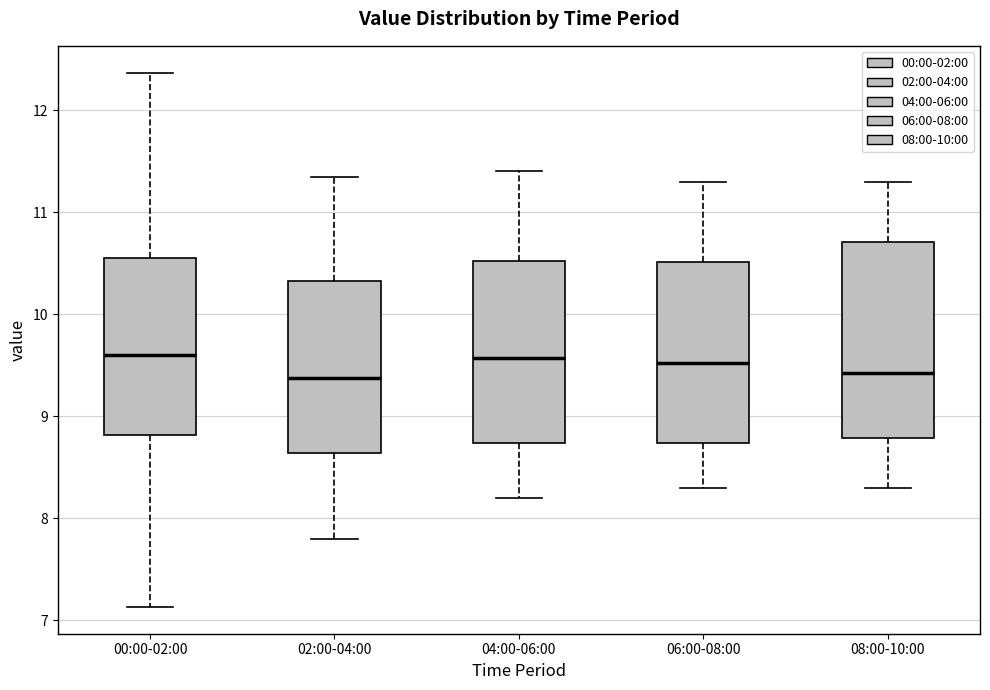

Comparing the boxes themselves (not the whiskers), which one is the tallest?

08:00-10:00